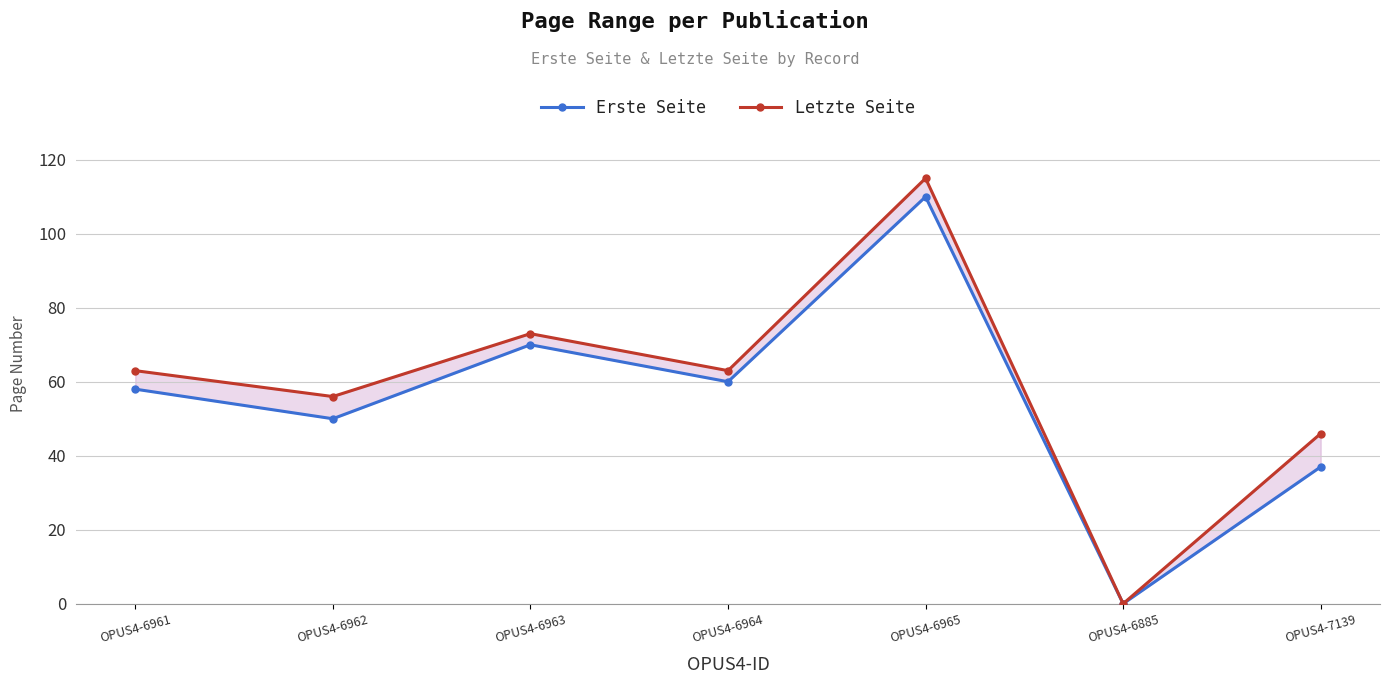

True or false: Letzte Seite and Erste Seite cross at least once.

False